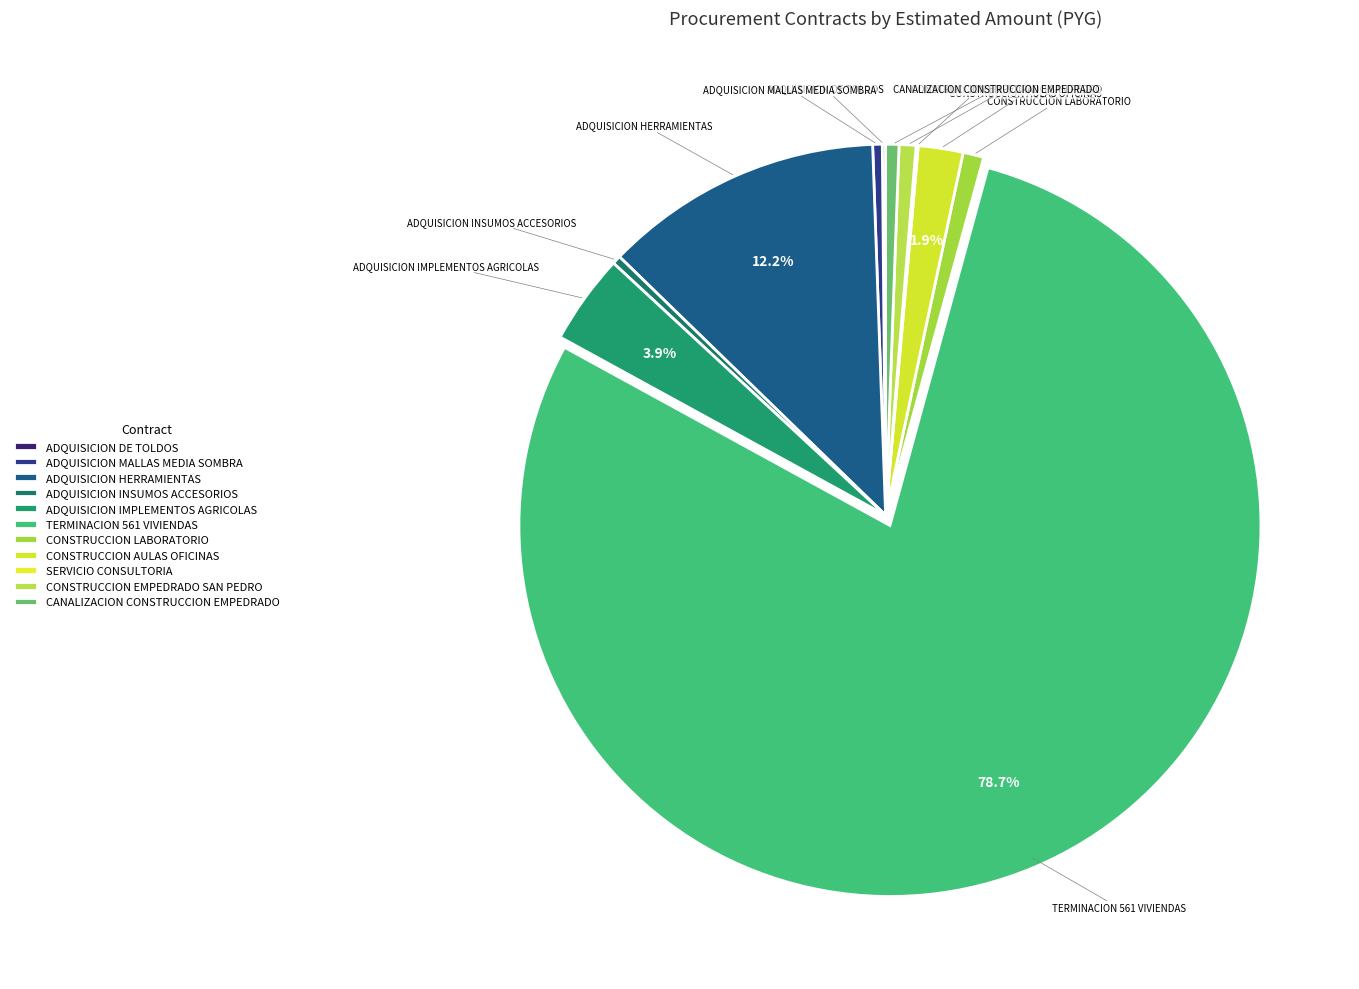

What is the ratio of the value at SERVICIO CONSULTORIA to the value at ADQUISICION MALLAS MEDIA SOMBRA?

0.2